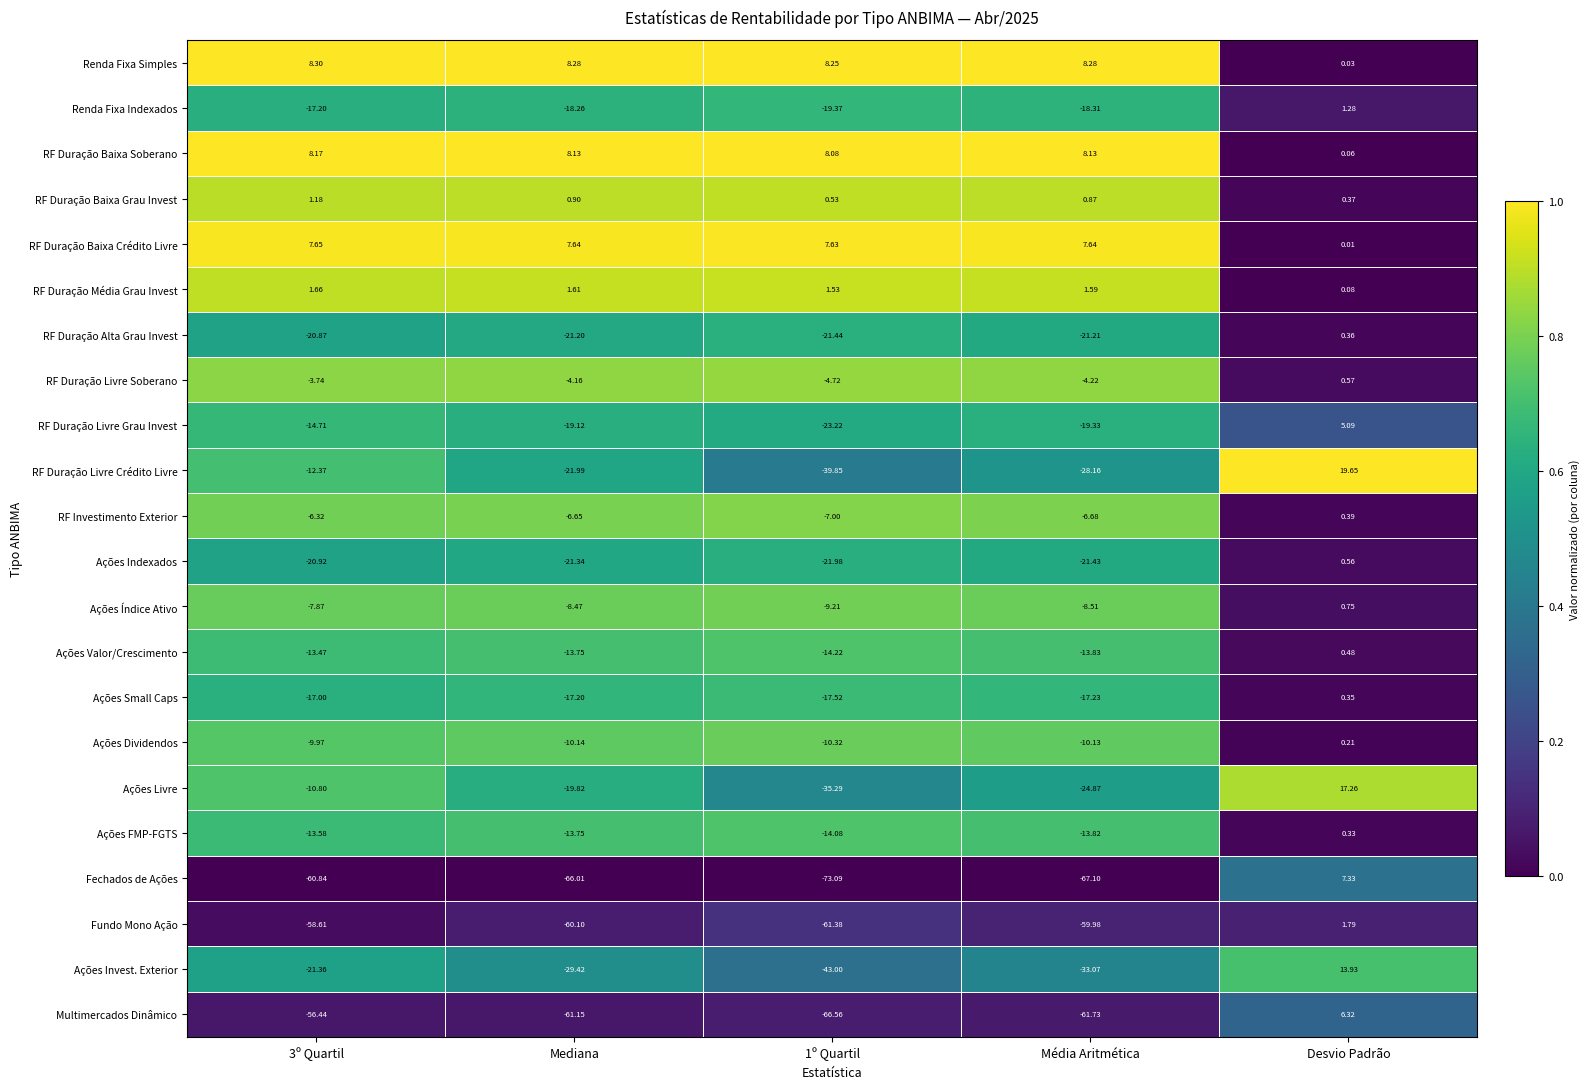

Is the value of RF Investimento Exterior at 3º Quartil greater than the value of Ações Valor/Crescimento at Média Aritmética?

Yes